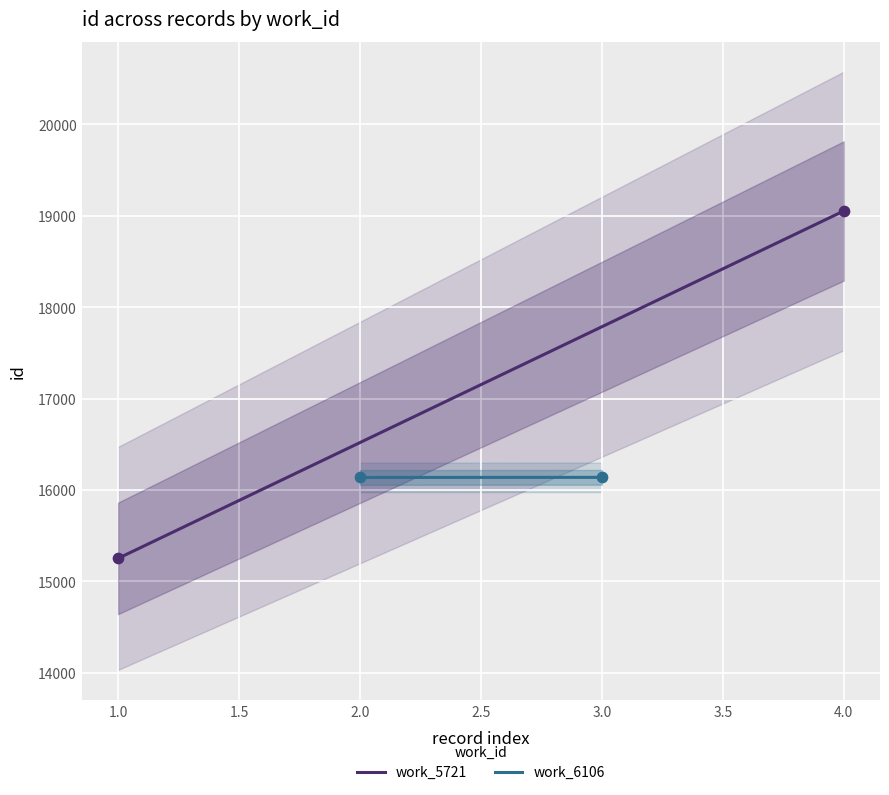

Which series has the widest spread of Y values?

work_5721